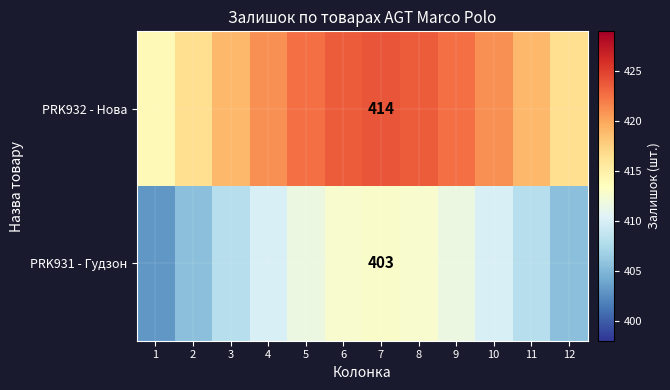

At which label is PRK932 - Нова closest to 419?

3